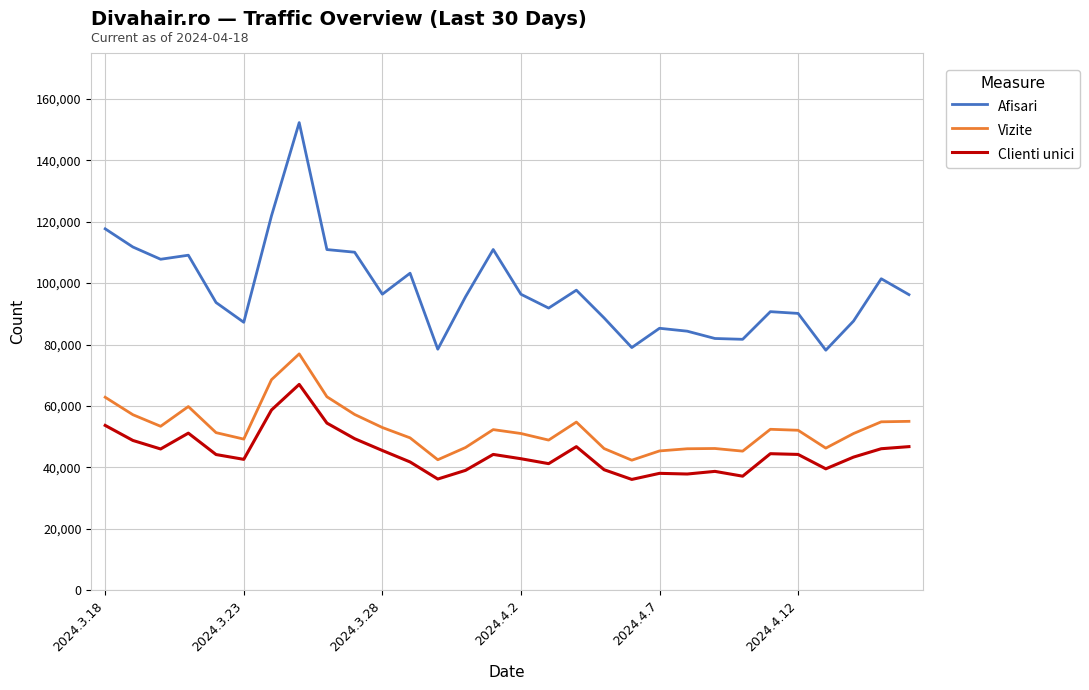

True or false: Vizite and Clienti unici intersect in this chart.

False